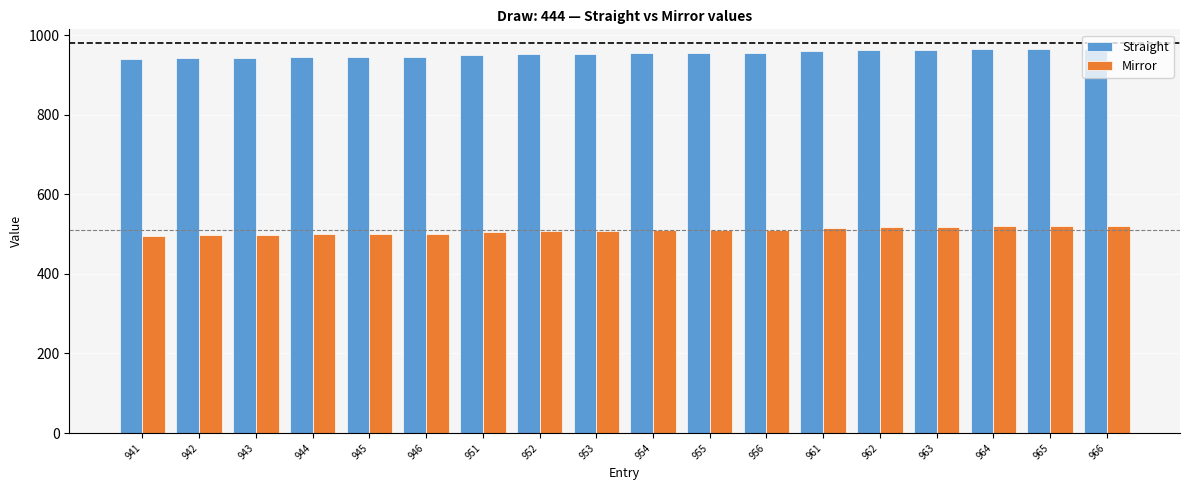

What is the total value across all series at 952?

1459